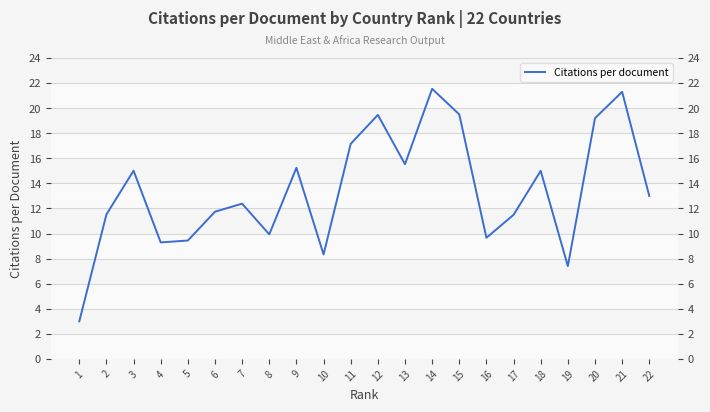

Where does the data first go above 13?

3